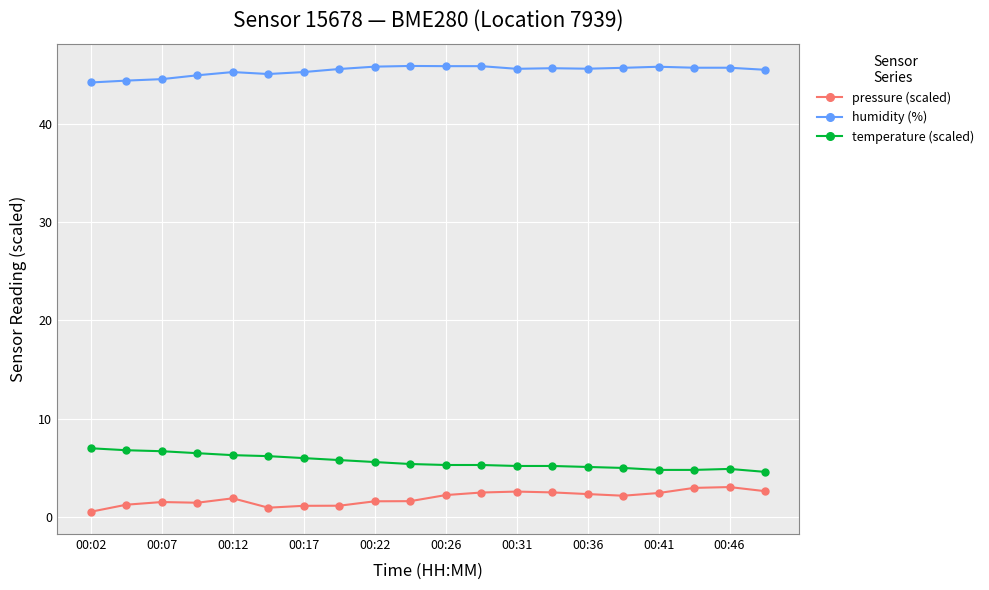

What is the highest value of the pressure (scaled) series?

3.1